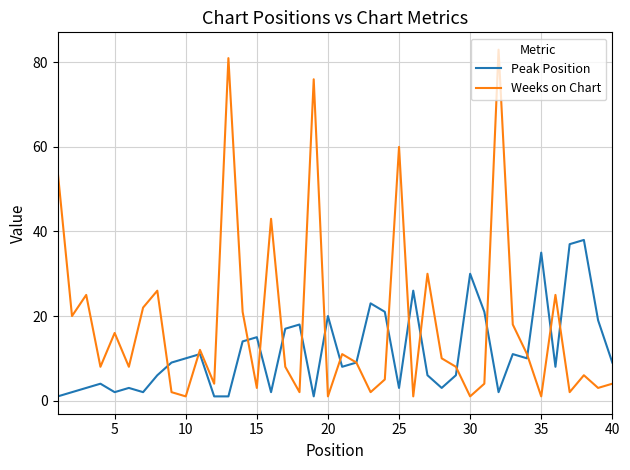

True or false: Peak Position and Weeks on Chart intersect in this chart.

True